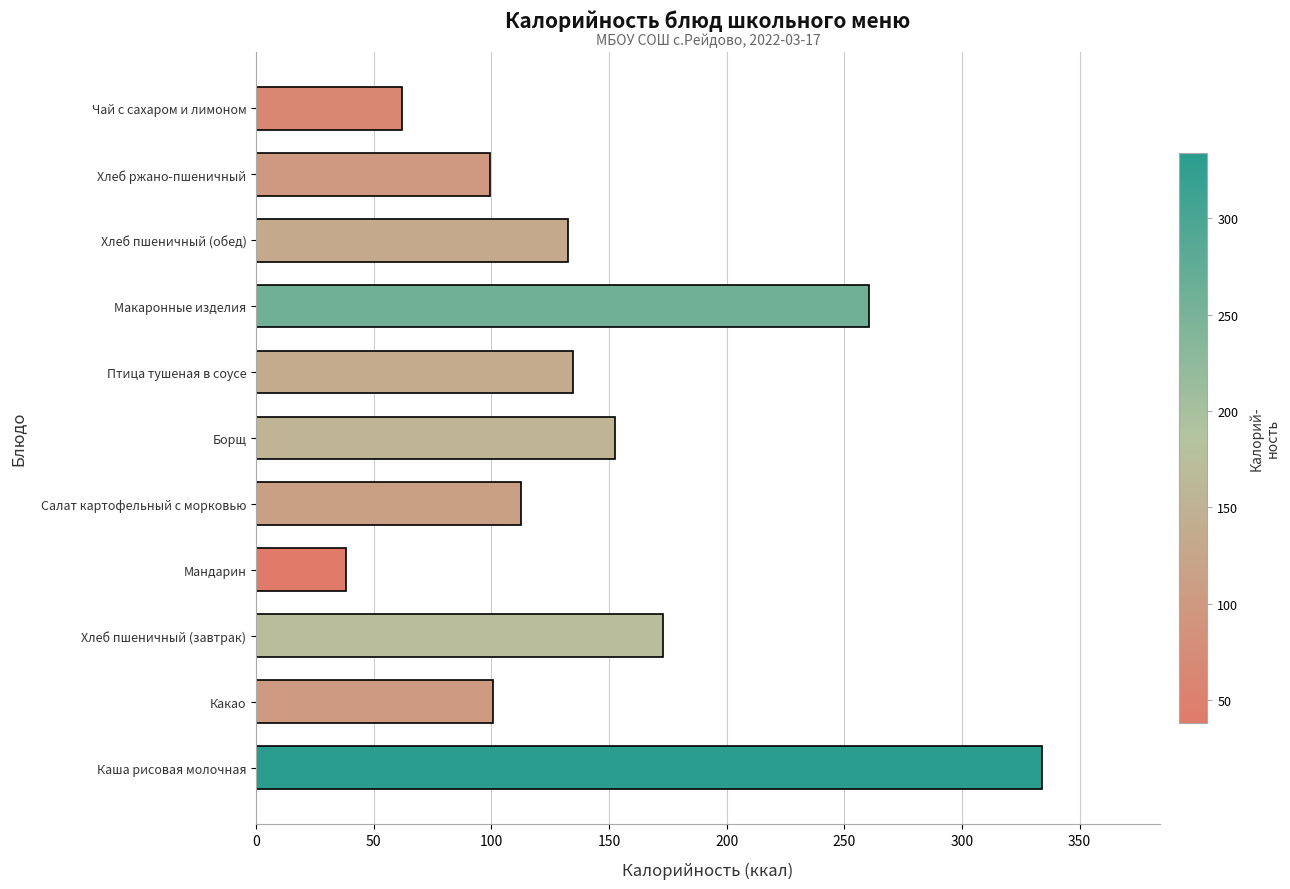

What is the difference between the second highest and second lowest values?

198.3